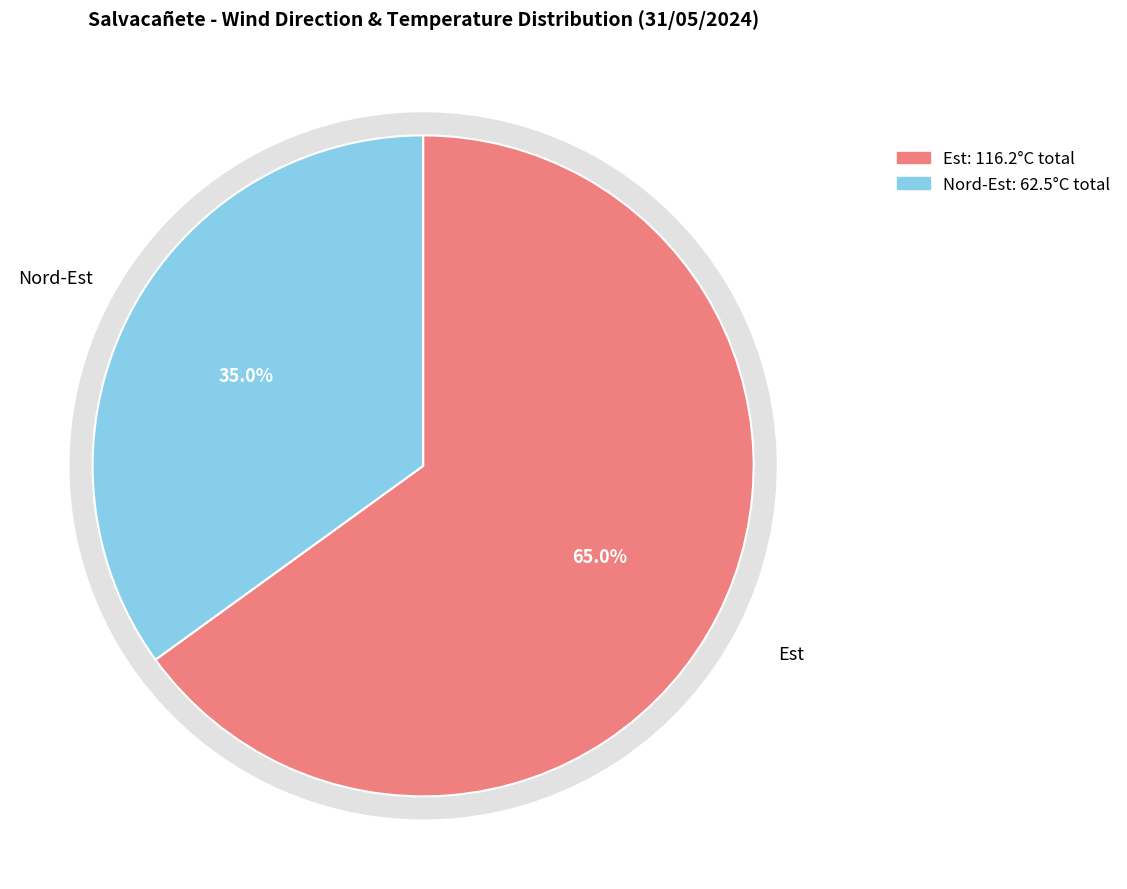

Do Nord-Est and Est together represent more than half of the pie?

No